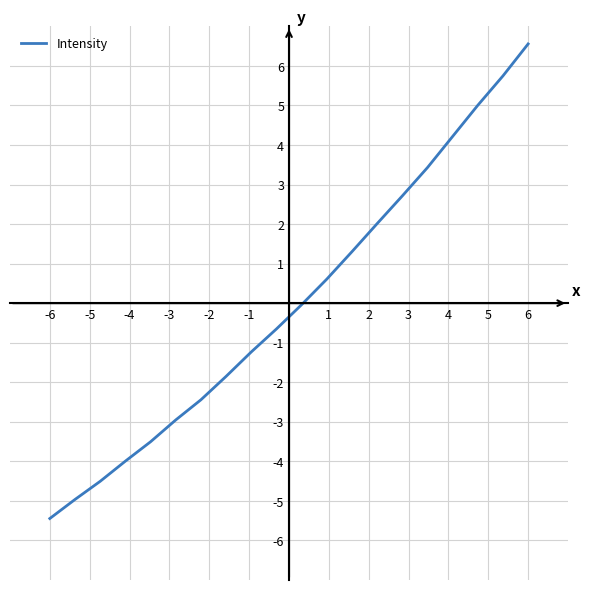

What is the difference between the maximum and minimum values?

12.0